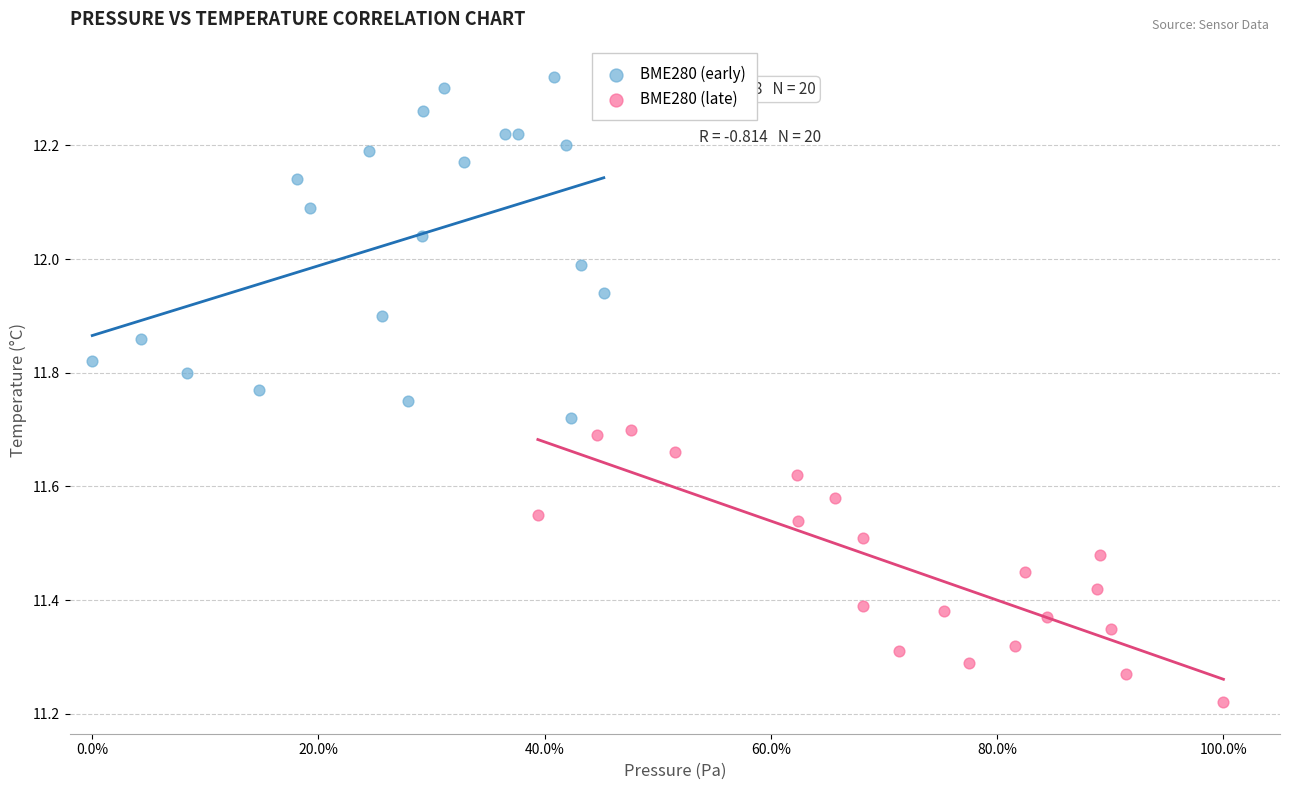

What are all the series names shown in the legend?

BME280 (early), BME280 (late)